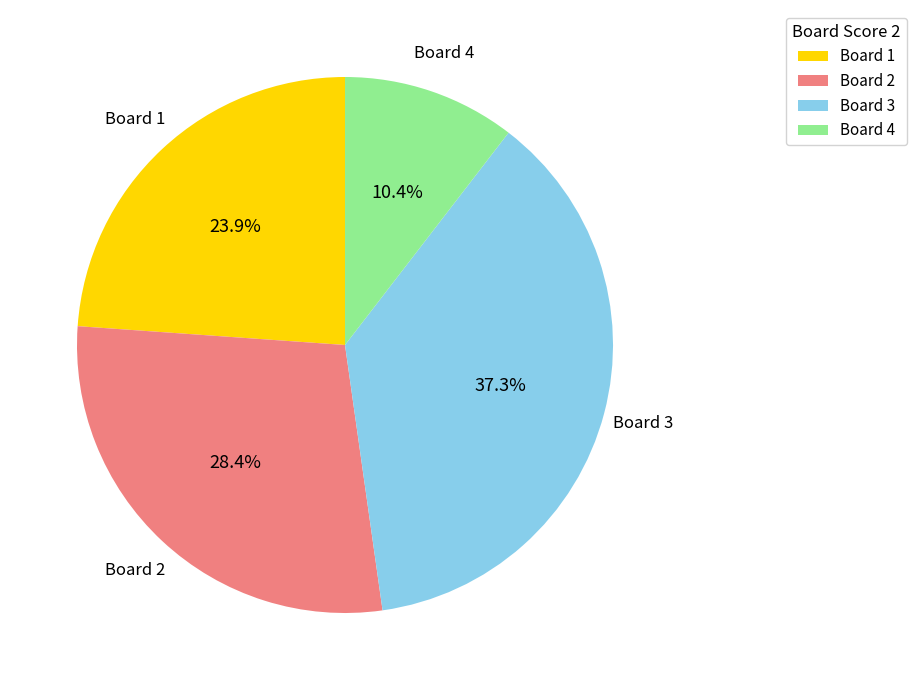

Is there a majority slice in this chart?

No